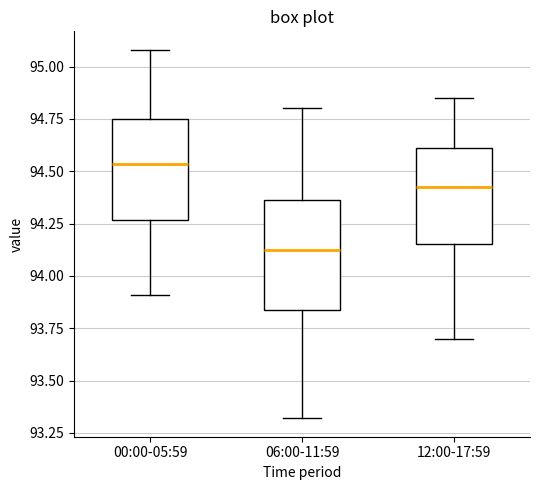

Reading left to right, read every box against the y-axis: the position of its median line, the range the box covers, and the ends of its whiskers. The values are not printed on the chart, so give them approximately, as read against the axis.

00:00-05:59: median 94.55, box 94.25 to 94.75, whiskers 93.90 to 95.10
06:00-11:59: median 94.15, box 93.85 to 94.35, whiskers 93.30 to 94.80
12:00-17:59: median 94.45, box 94.15 to 94.60, whiskers 93.70 to 94.85